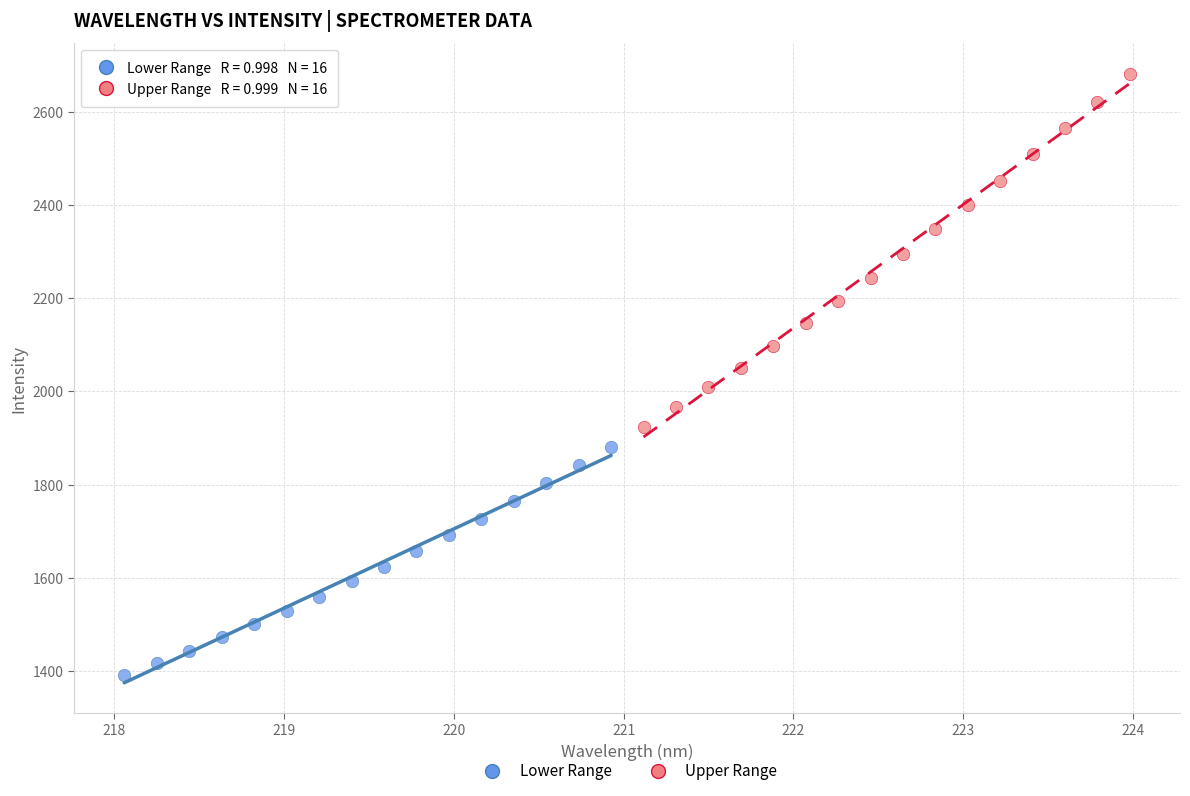

Which series reaches the maximum Y coordinate?

Upper Range